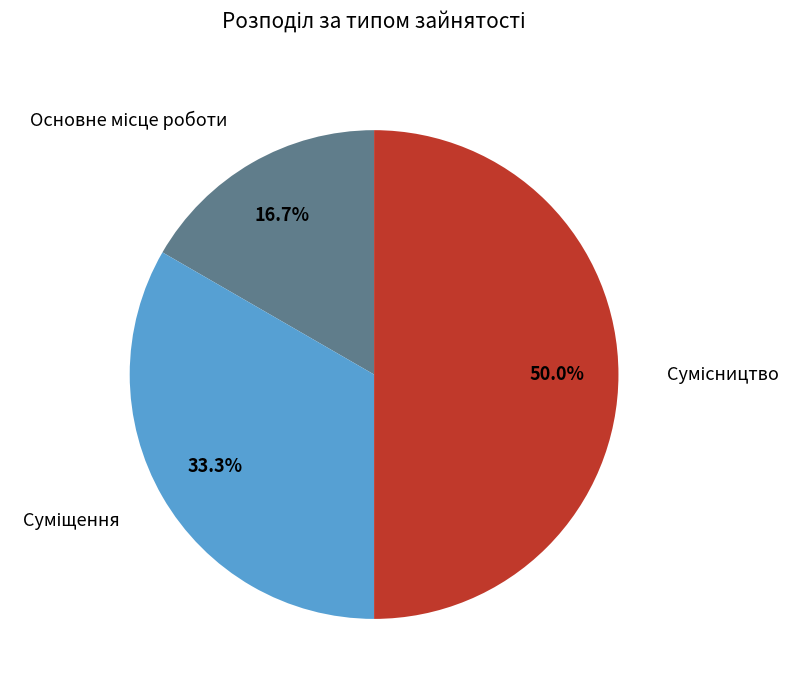

How many segments does this pie chart have?

3